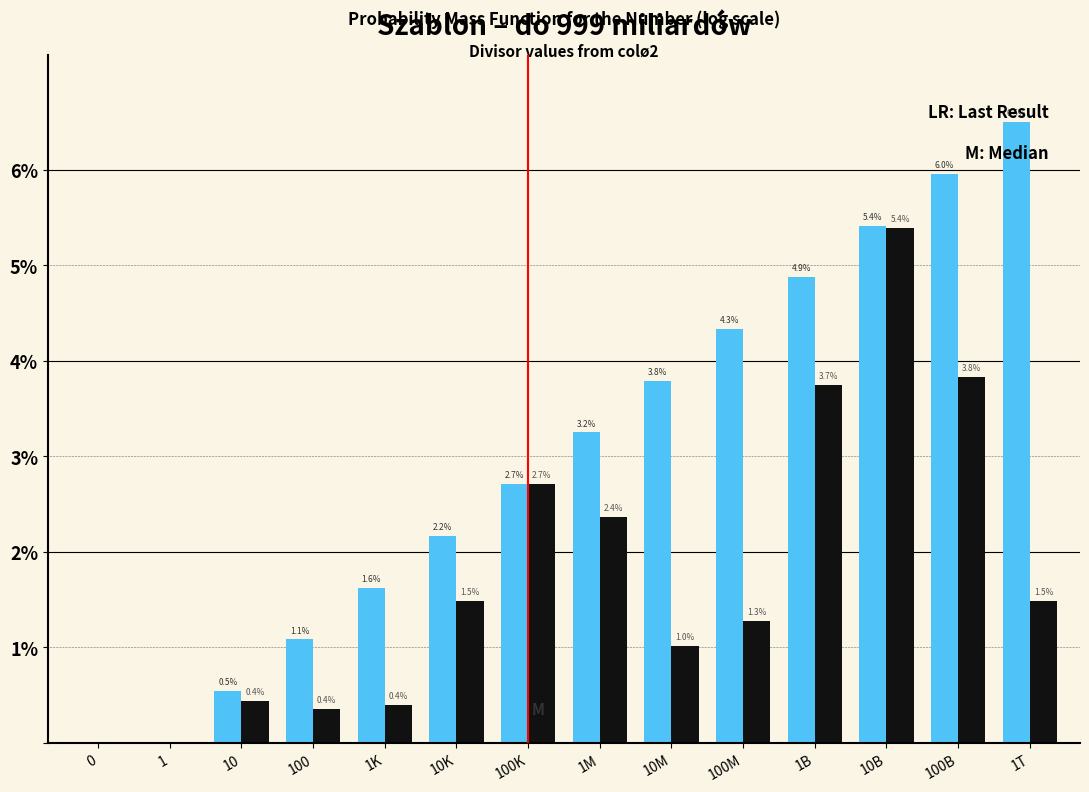

What is the greatest value displayed?

6.5